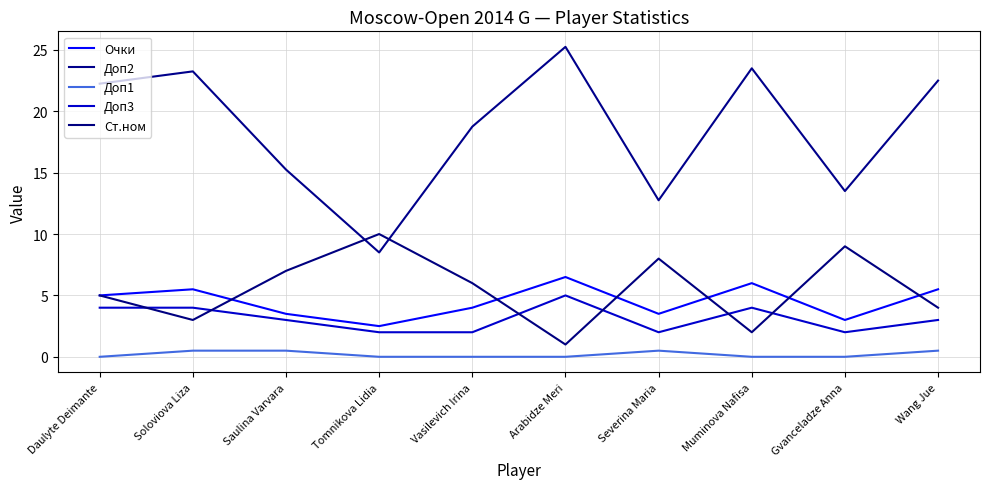

Rank the series at Severina Maria from highest to lowest value.

Доп2, Ст.ном, Очки, Доп3, Доп1